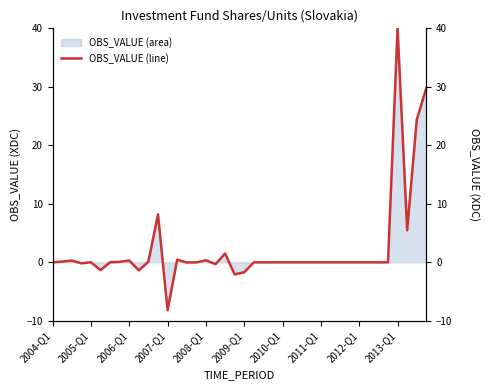

Count the number of categories in the chart.

40